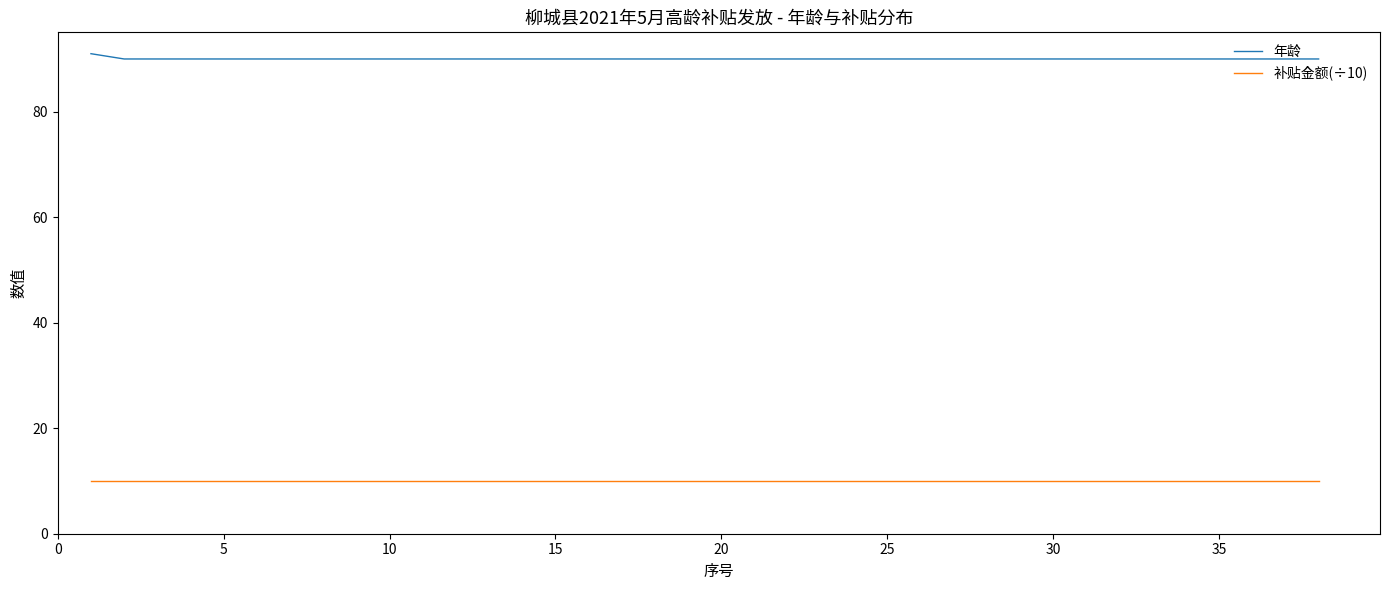

Rank the series by their average value, from highest to lowest.

年龄, 补贴金额(÷10)